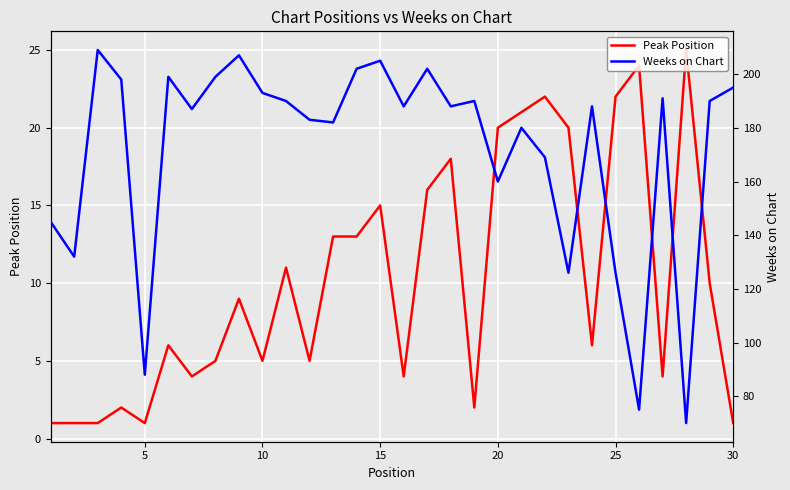

What is the highest value of the Peak Position series?

25